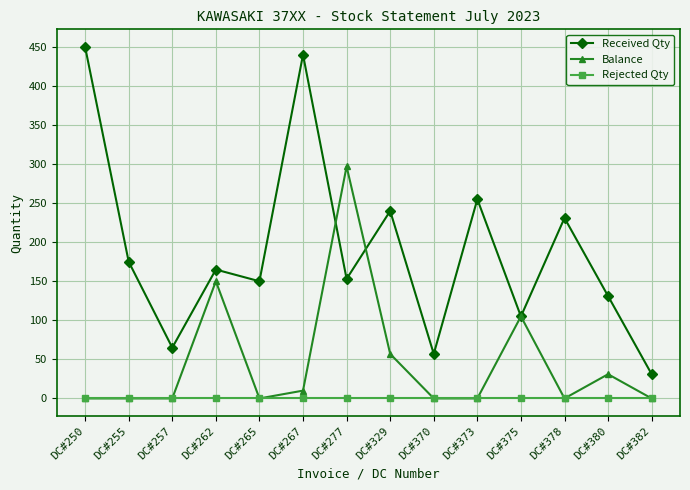

What is the maximum value shown in the chart?

450